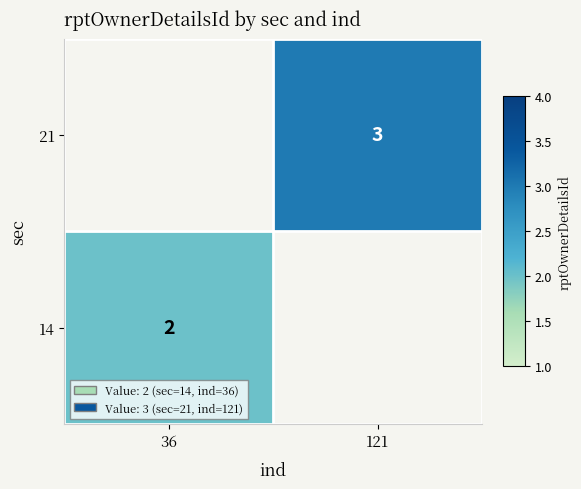

The 21 series shows 5 at 121. True or false?

False